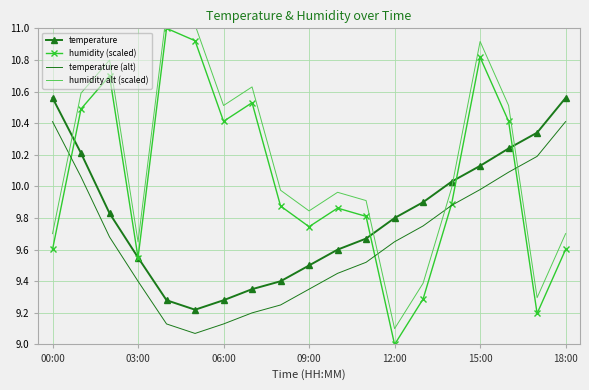

The temperature series shows 10.3 at 17. True or false?

True